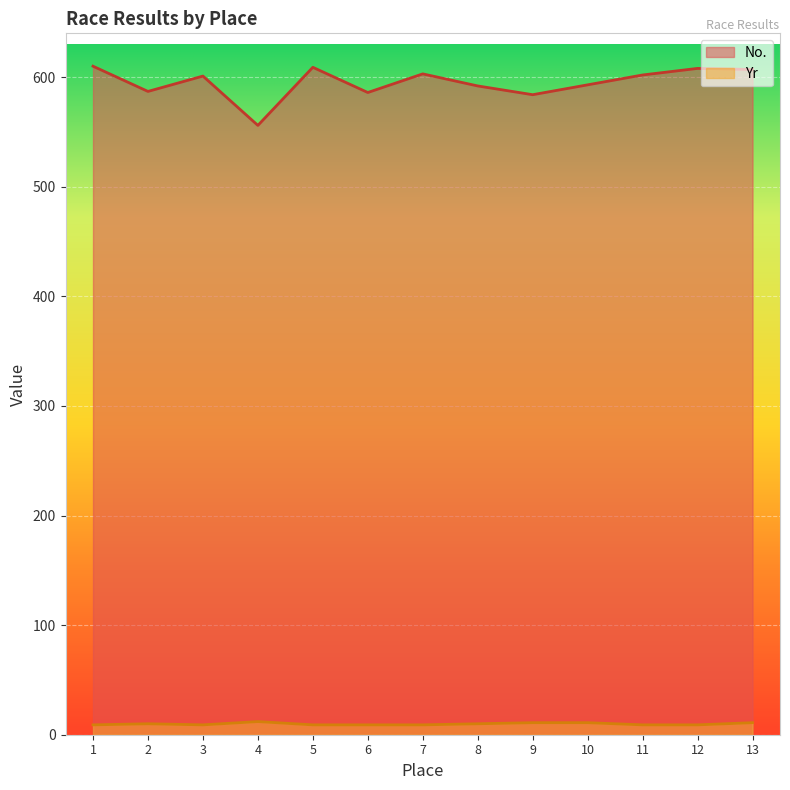

How many distinct data groups are displayed?

2